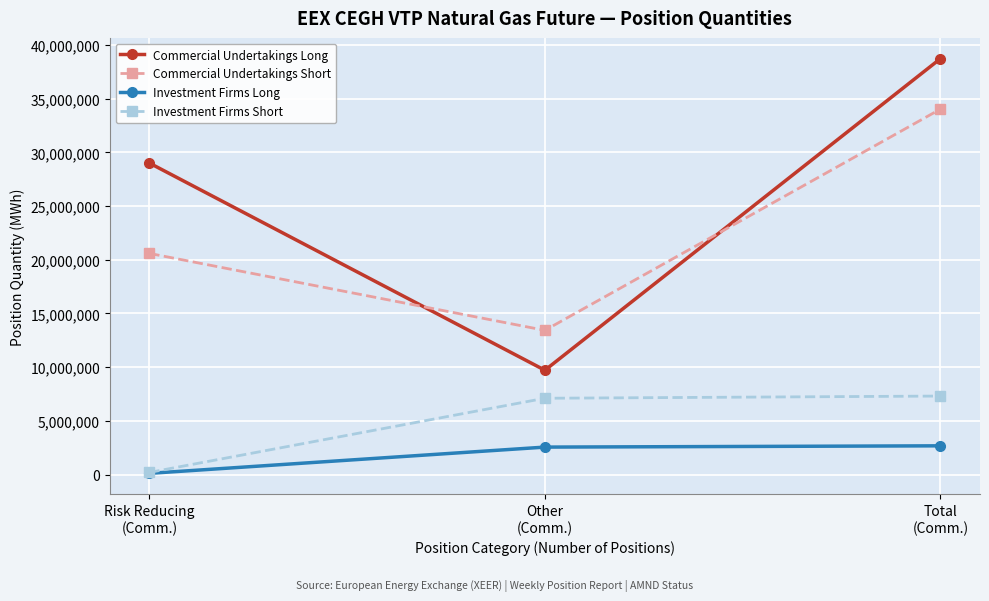

Rank the series by their maximum value, from highest to lowest.

Commercial Undertakings Long, Commercial Undertakings Short, Investment Firms Short, Investment Firms Long